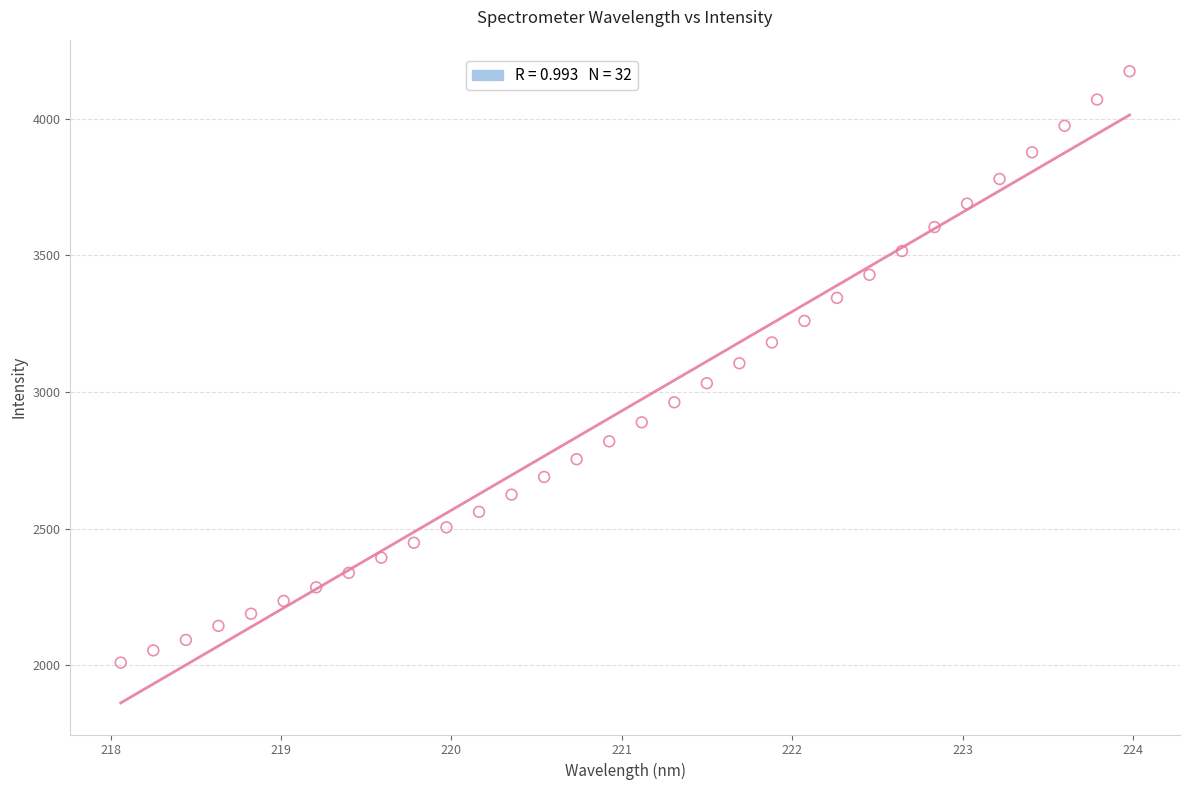

What is the range of X values (max minus min)?

5.9